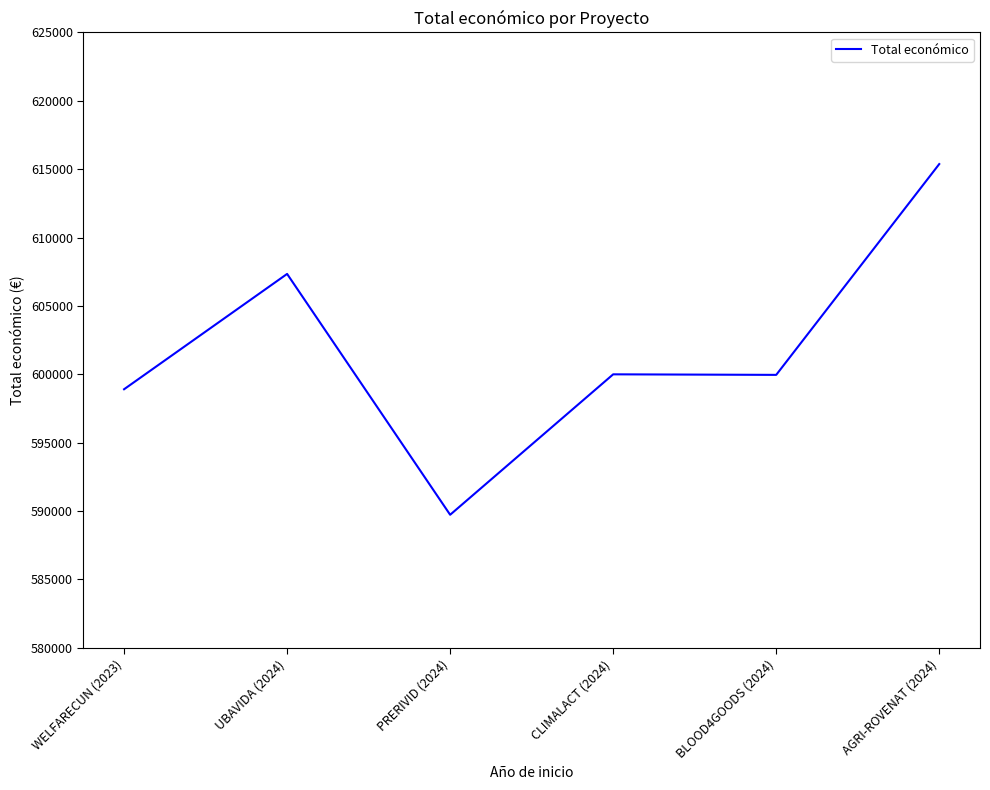

What is the maximum value shown in the chart?

615375